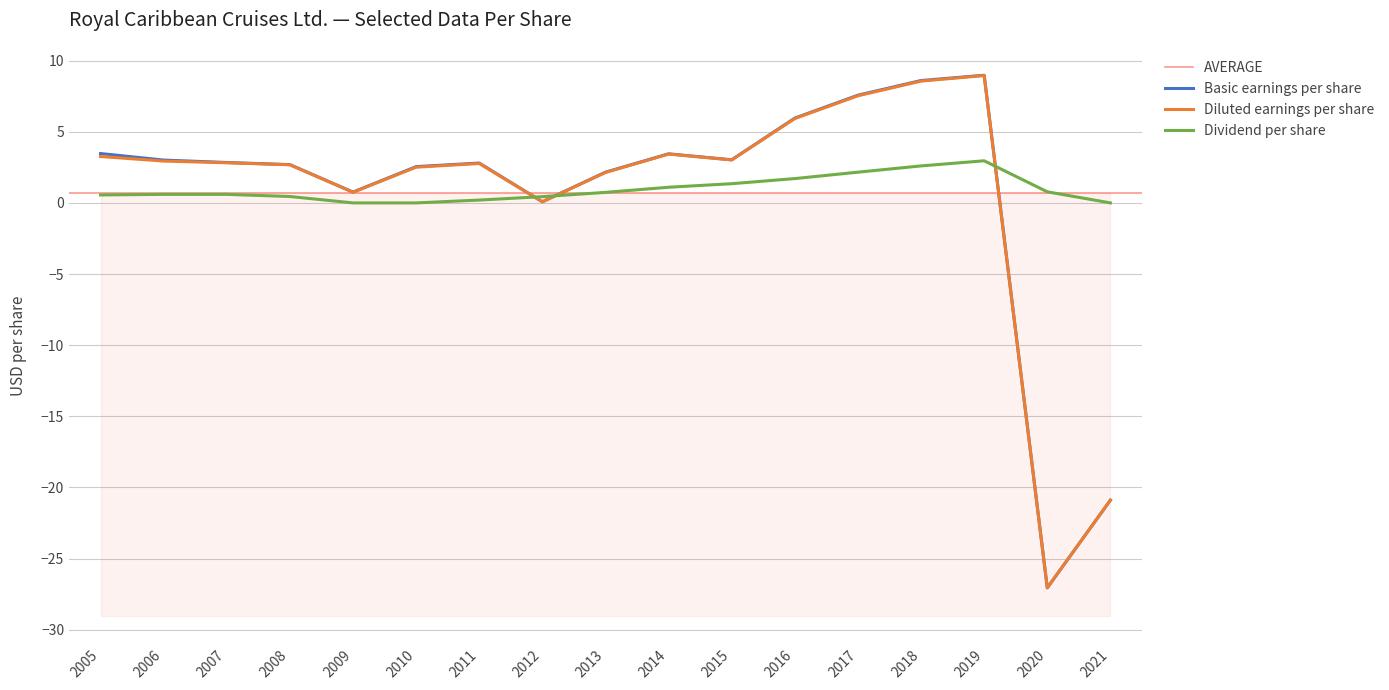

Count the number of data series in this chart.

3